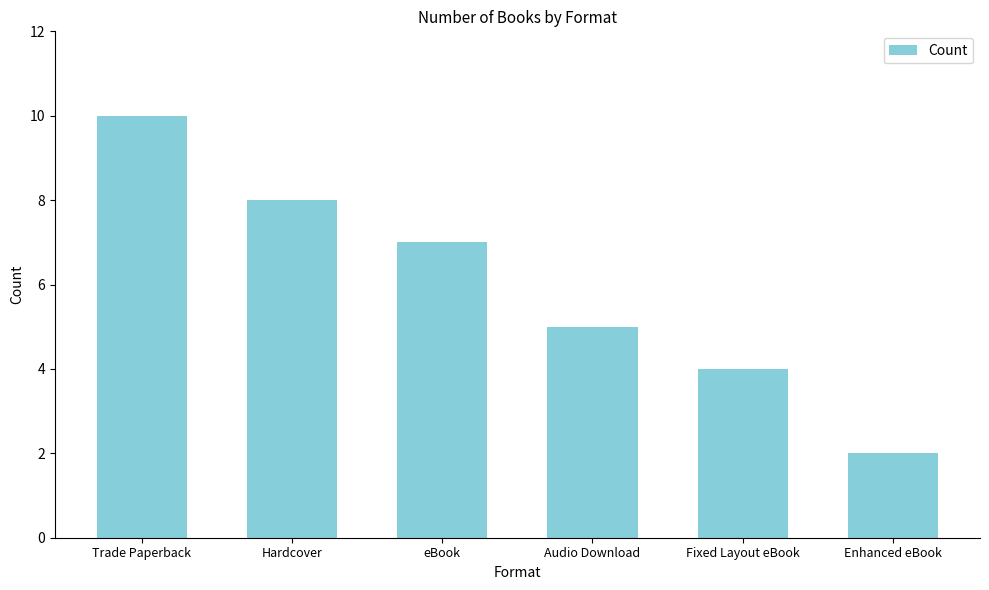

How many values are between 4 and 8?

4